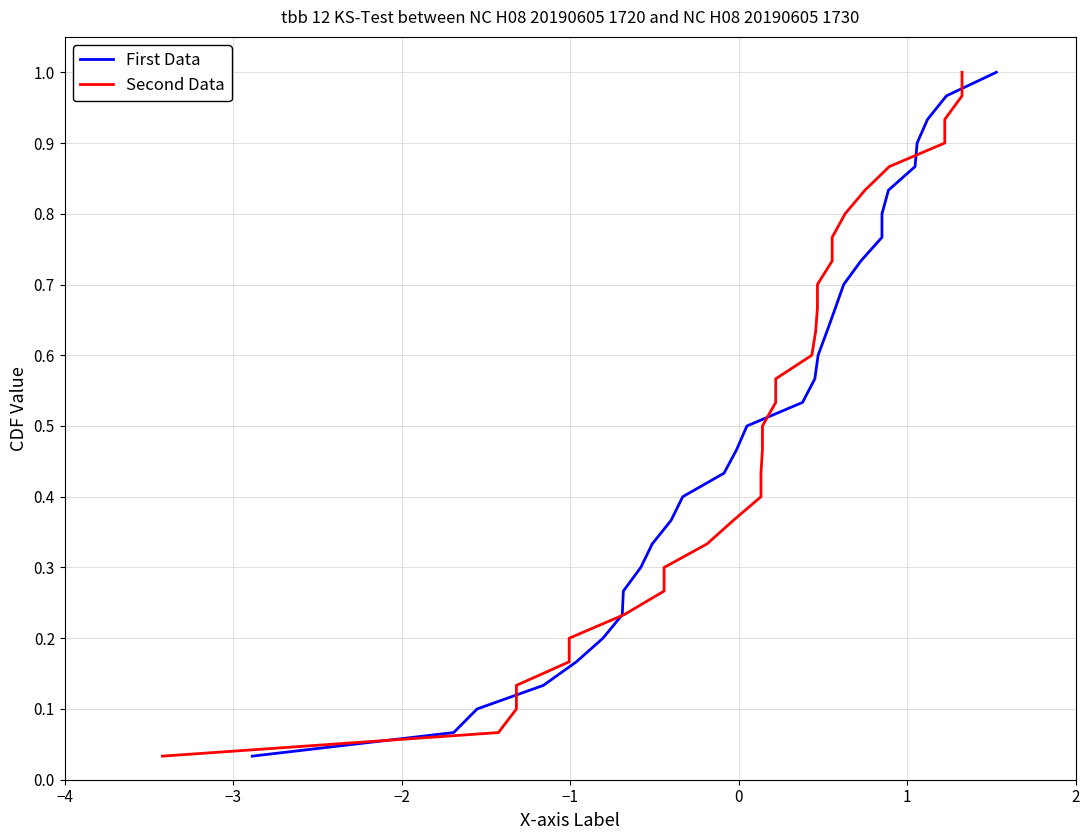

Is it true that Second Data equals 1.0 at 20?

False